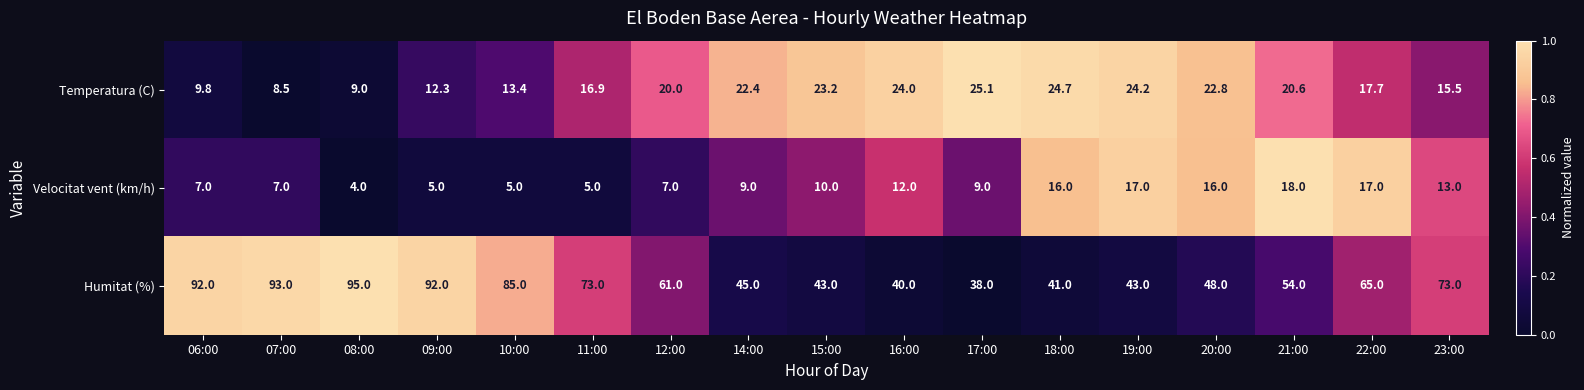

What is the difference between the highest and lowest values at 07:00?

86.0